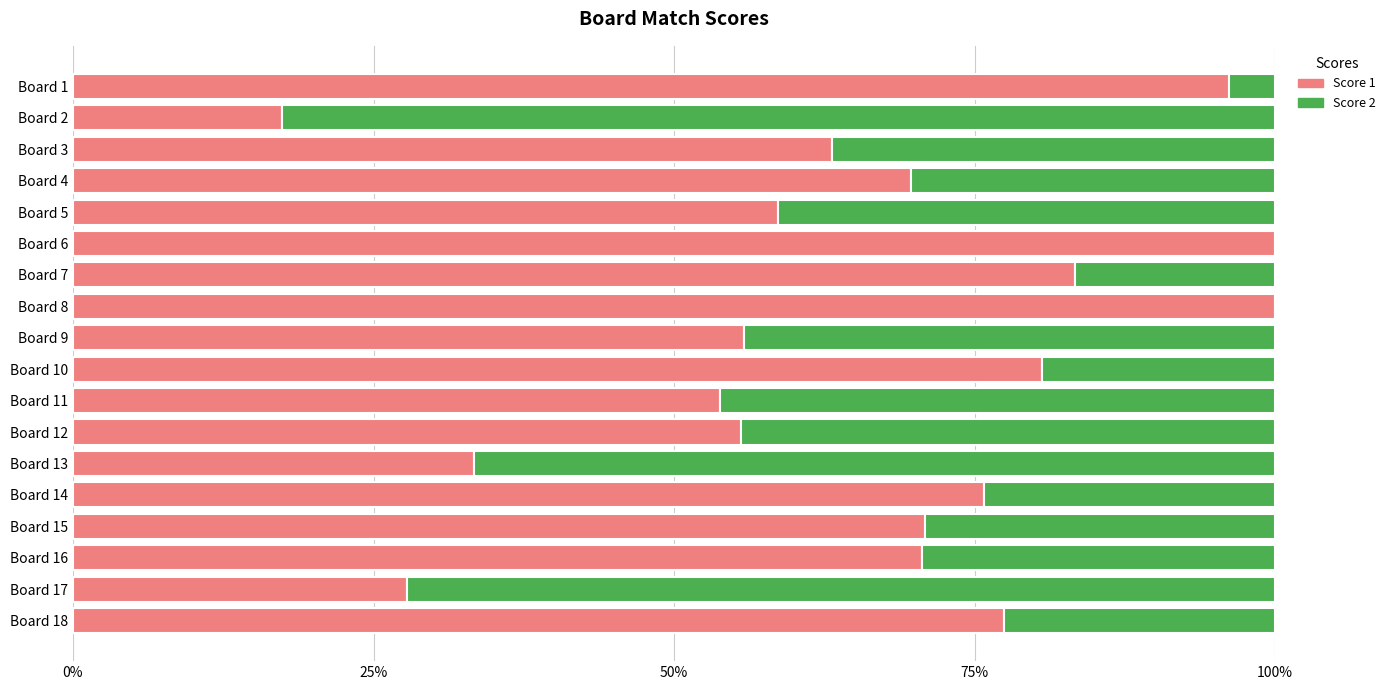

The Score 1 series shows 103.4 at Board 14. True or false?

False